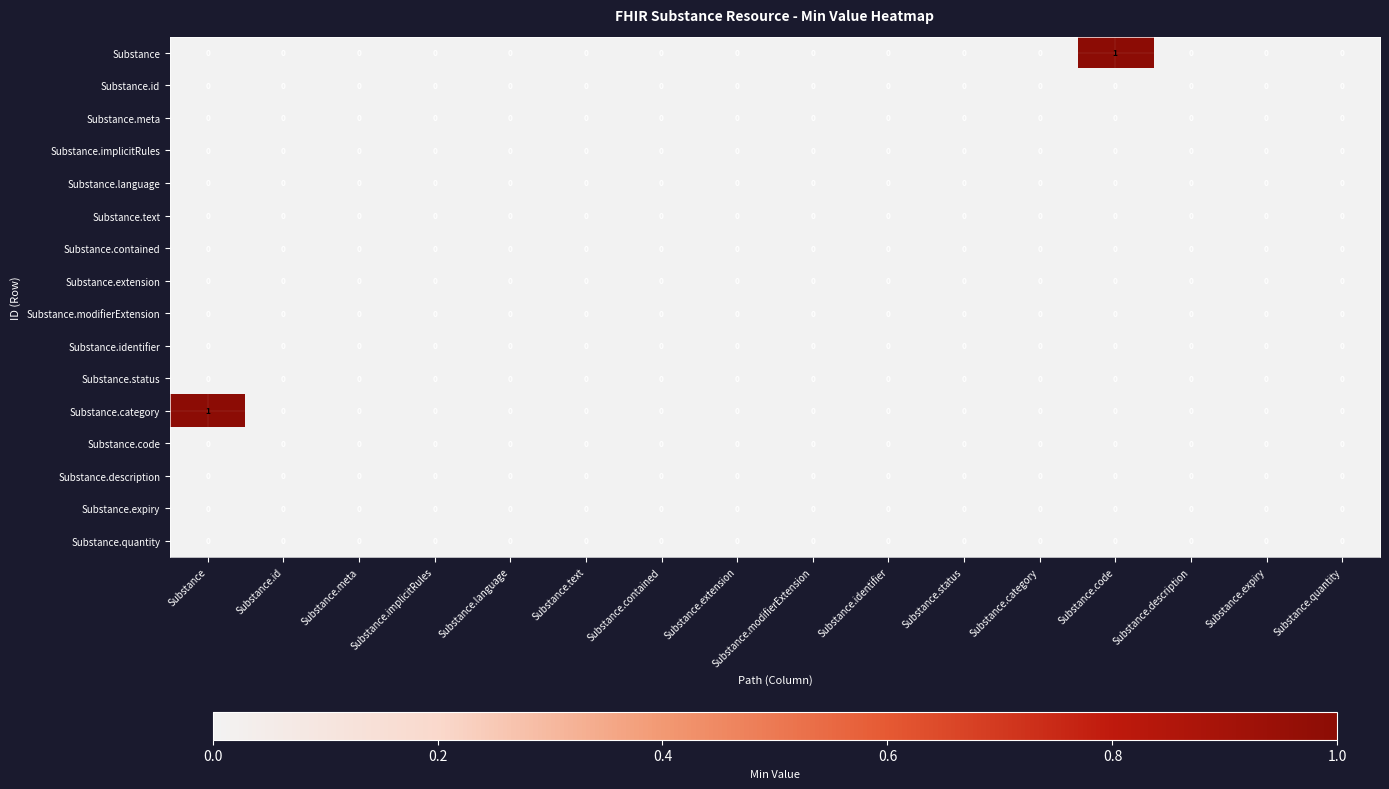

The Substance.expiry series shows 0 at Substance.quantity. True or false?

True